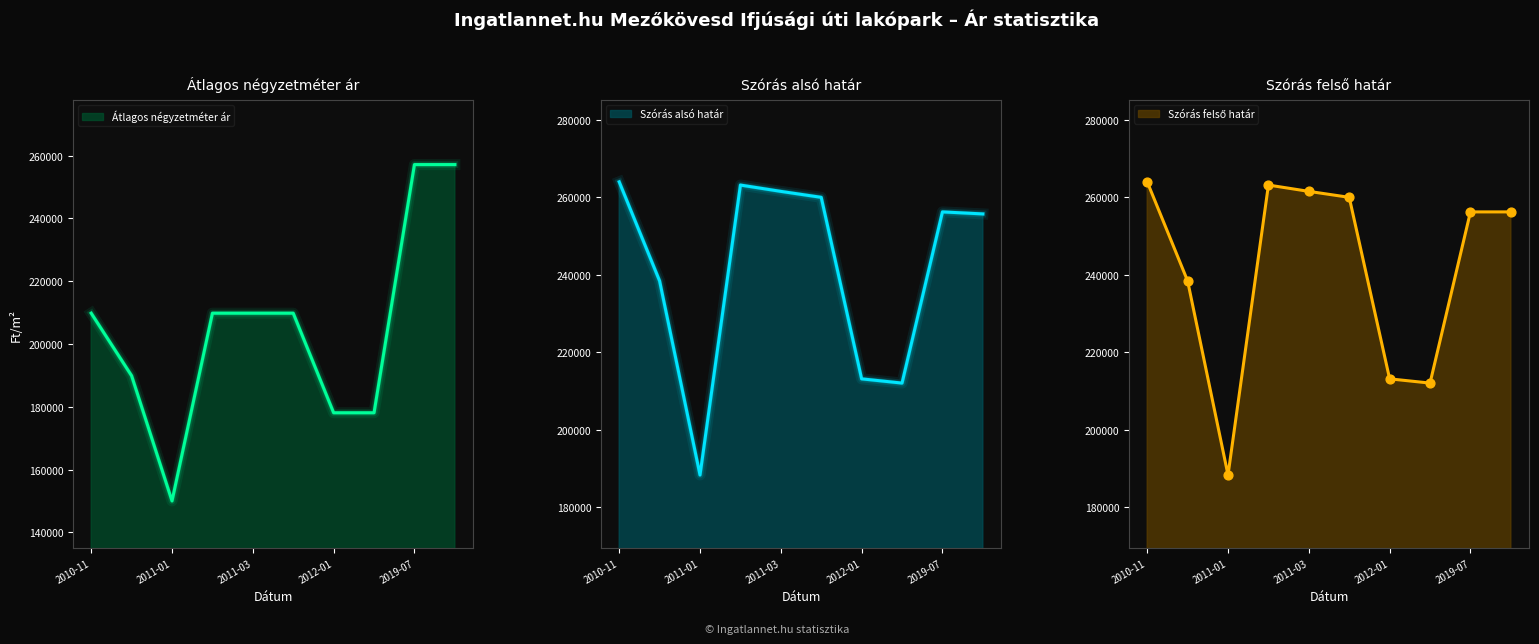

Which series has the widest spread of Y values?

Átlagos négyzetméter ár